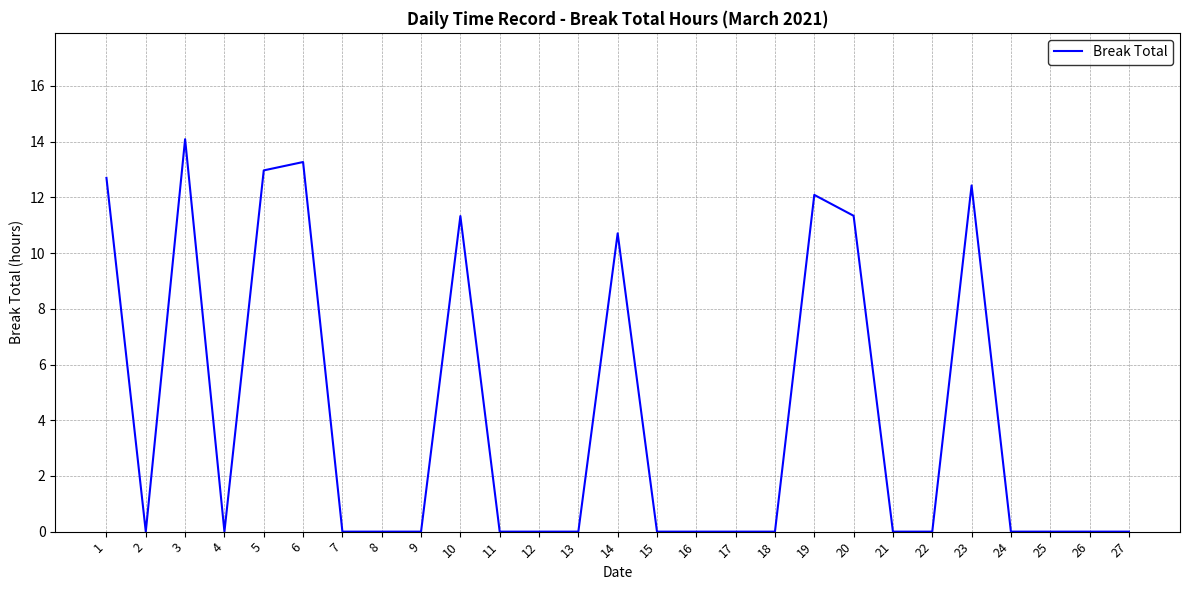

Approximately how many times larger is the value at 6 compared to 3?

0.9